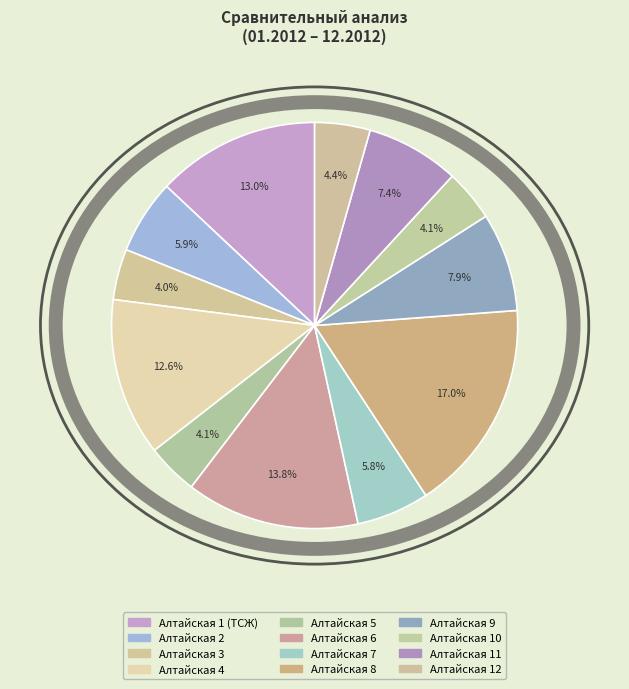

Rank the categories by value from lowest to highest.

Алтайская 3, Алтайская 5, Алтайская 10, Алтайская 12, Алтайская 7, Алтайская 2, Алтайская 11, Алтайская 9, Алтайская 4, Алтайская 1 (ТСЖ), Алтайская 6, Алтайская 8